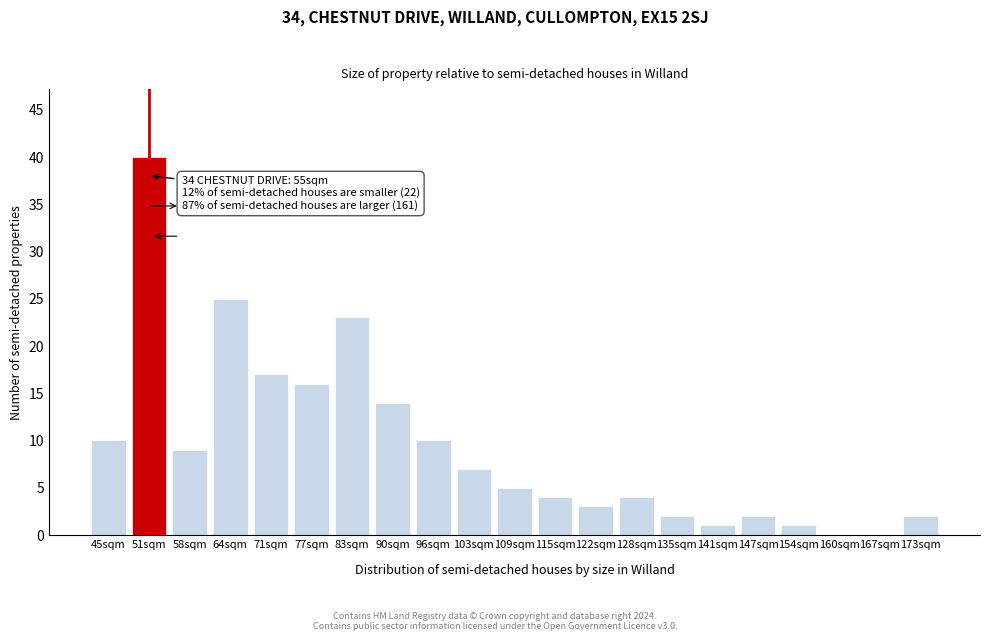

Reading left to right, list all the values displayed in this chart.

45sqm=10	51sqm=40	58sqm=9	64sqm=25	71sqm=17	77sqm=16	83sqm=23	90sqm=14	96sqm=10	103sqm=7	109sqm=5	115sqm=4	122sqm=3	128sqm=4	135sqm=2	141sqm=1	147sqm=2	154sqm=1	160sqm=0	167sqm=0	173sqm=2